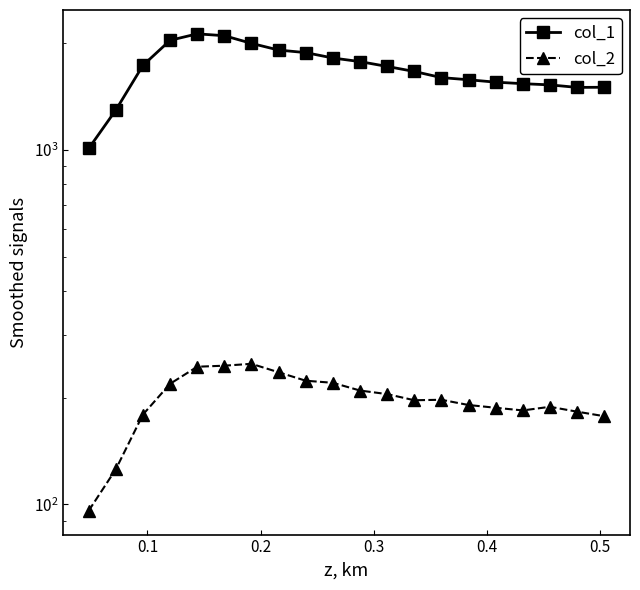

Reading left to right, list all the values displayed in this chart.

col_1: 1010.0	1296.3	1733.0	2039.3	2127.0	2101.3	1999.3	1914.3	1882.8	1818.0	1776.0	1721.0	1665.8	1600.8	1578.4	1554.0	1538.8	1526.8	1502.0	1503.3
col_2: 96.0	125.7	179.3	219.0	244.7	246.3	249.3	236.0	223.4	220.4	209.6	204.8	196.8	197.4	190.8	187.4	184.2	188.6	182.7	177.4